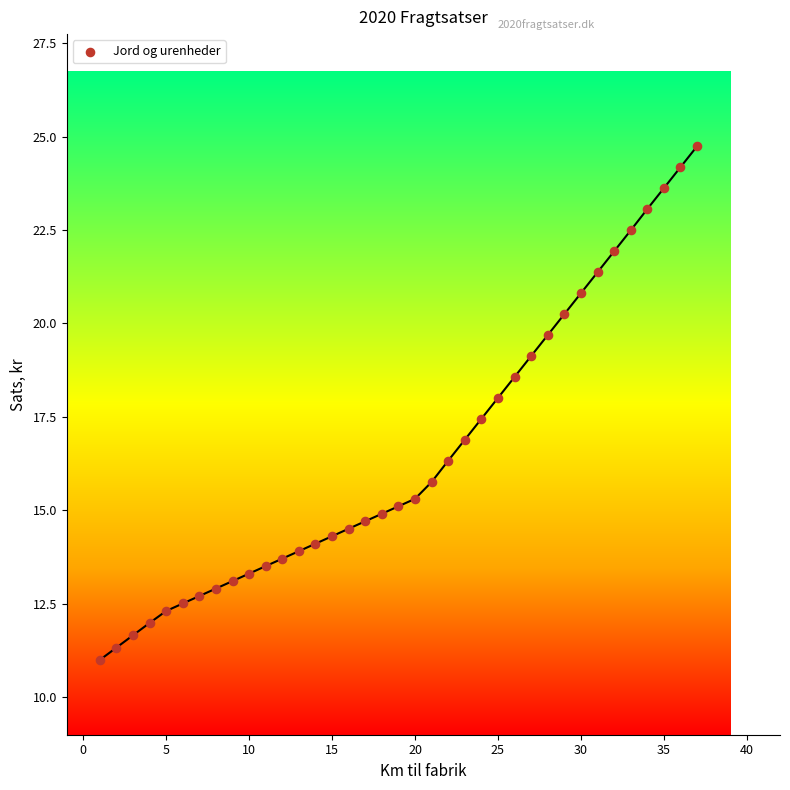

What is the range of Y values (max minus min)?

13.7